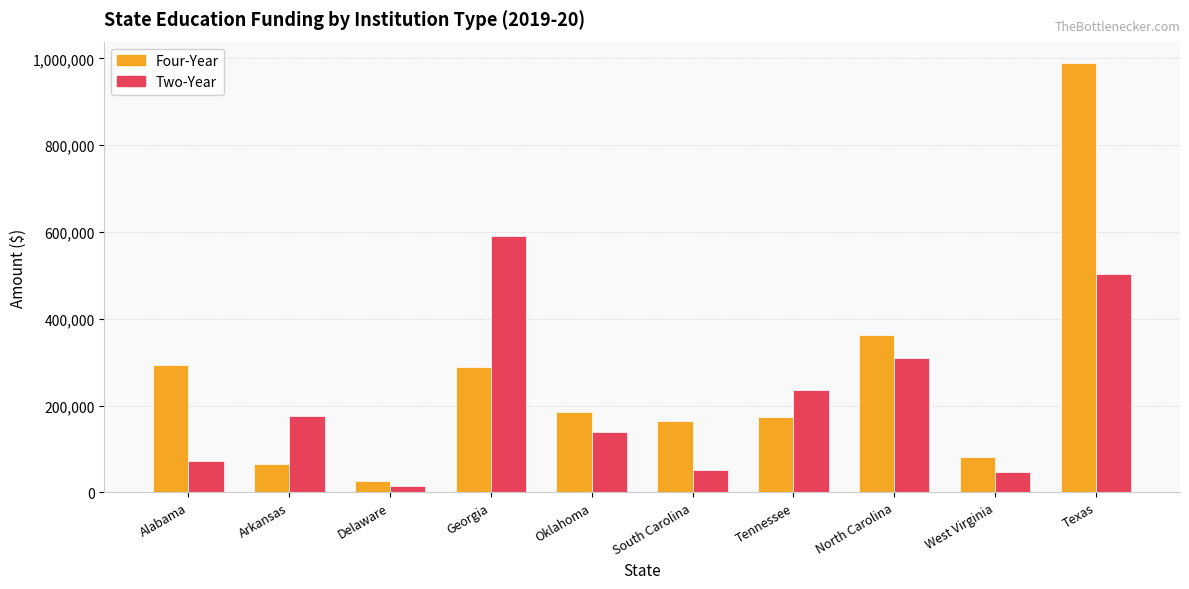

List the series in order of their peak value, lowest first.

Two-Year, Four-Year